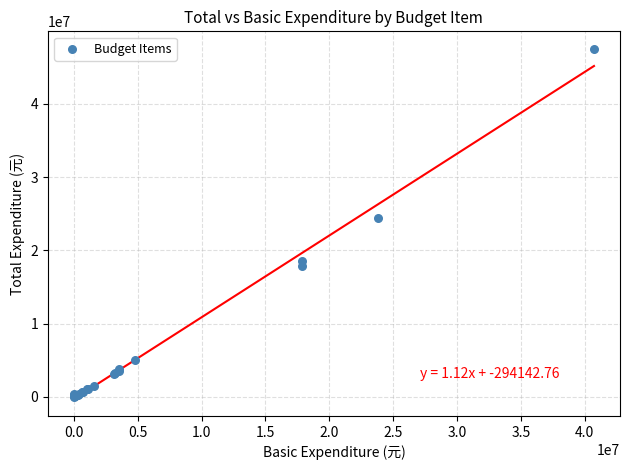

What Y value in the scatter plot is closest to 23770834?

24441760.4